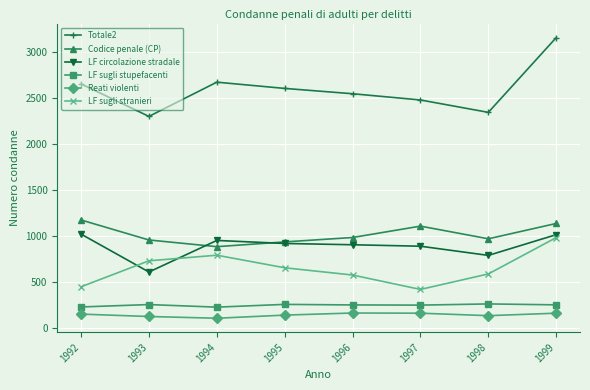

Does the chart have visible grid lines?

Yes